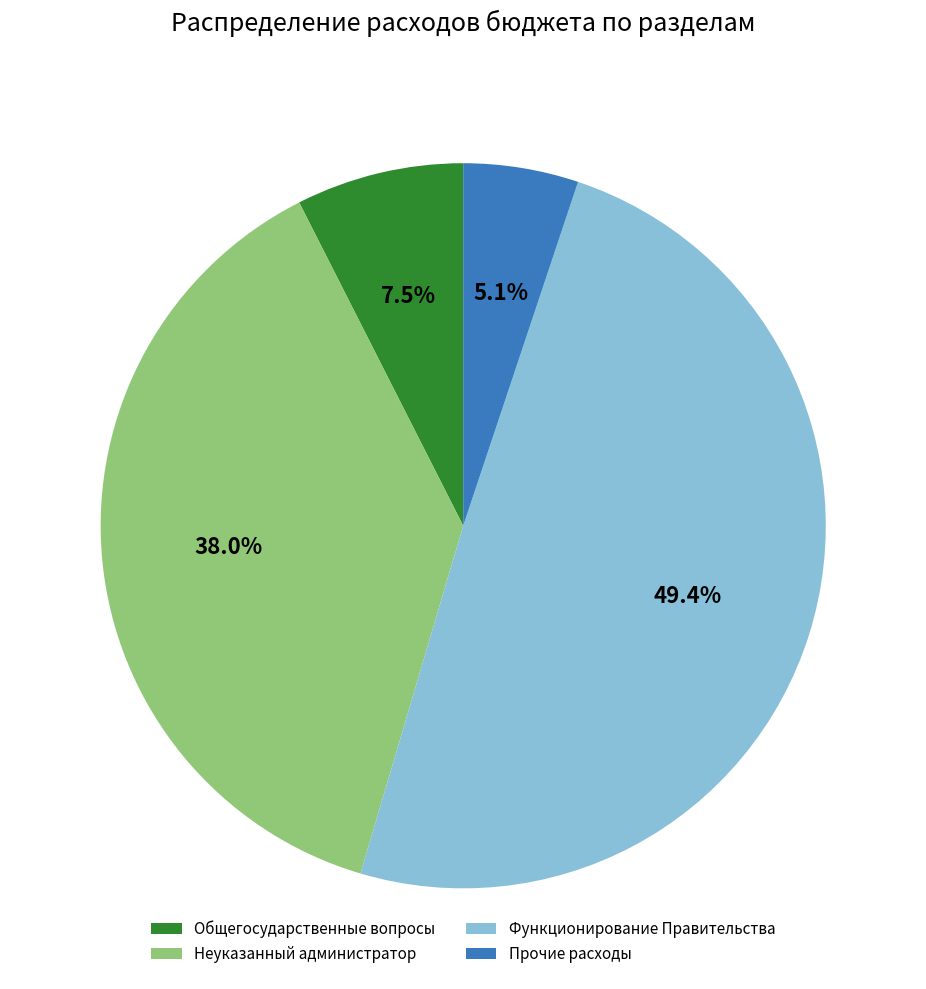

To the nearest percent, what is the difference between the largest and smallest slice percentages?

44%